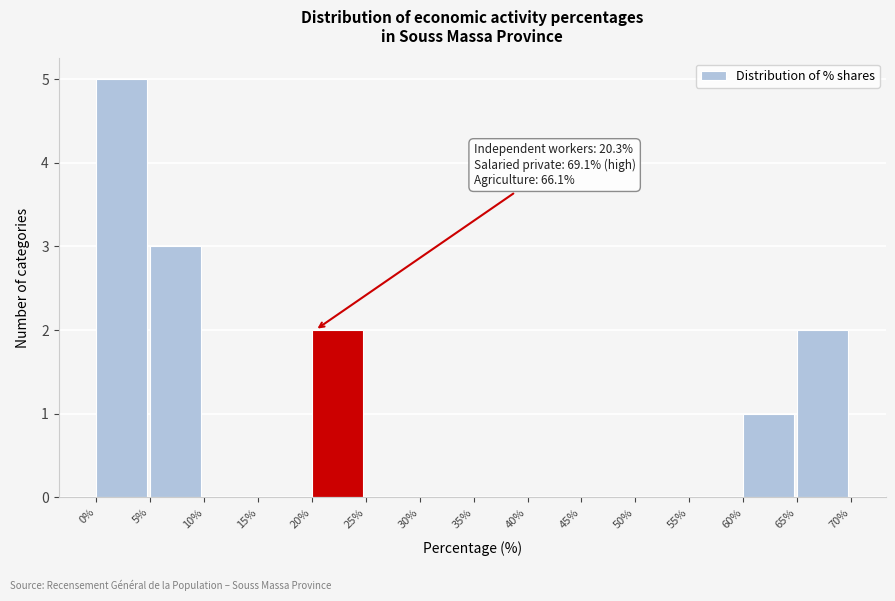

Over which range of the x-axis is the bar tallest?

0% to 5%